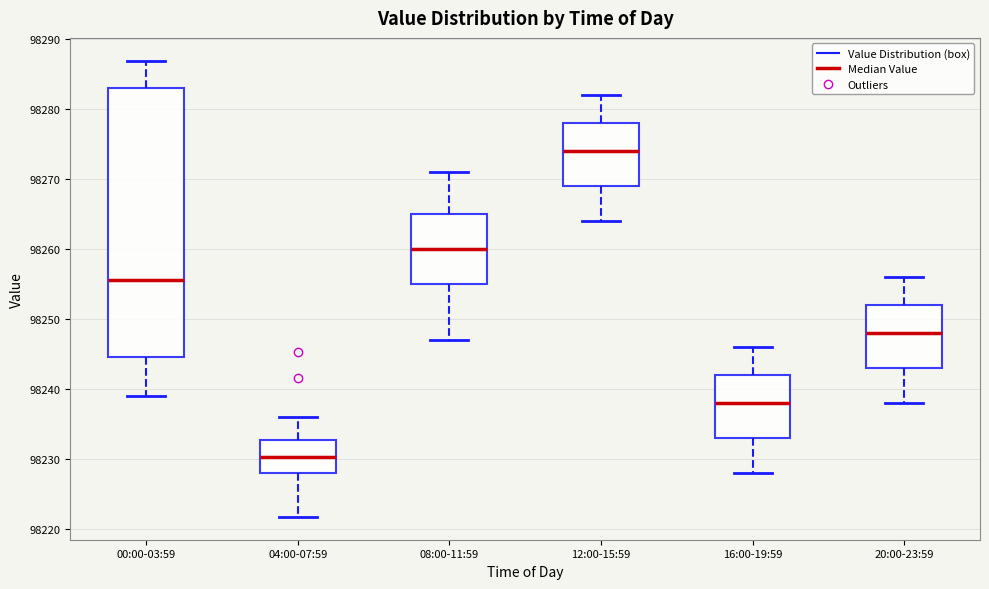

Reading left to right, transcribe this box plot: for each box, give where its median line is, the range the box spans, and where its two whiskers end, as read against the y-axis. The values are not printed on the chart, so give them approximately, as read against the axis.

00:00-03:59: median 98256, box 98245 to 98283, whiskers 98239 to 98287
04:00-07:59: median 98230, box 98228 to 98233, whiskers 98222 to 98236
08:00-11:59: median 98260, box 98255 to 98265, whiskers 98247 to 98271
12:00-15:59: median 98274, box 98269 to 98278, whiskers 98264 to 98282
16:00-19:59: median 98238, box 98233 to 98242, whiskers 98228 to 98246
20:00-23:59: median 98248, box 98243 to 98252, whiskers 98238 to 98256